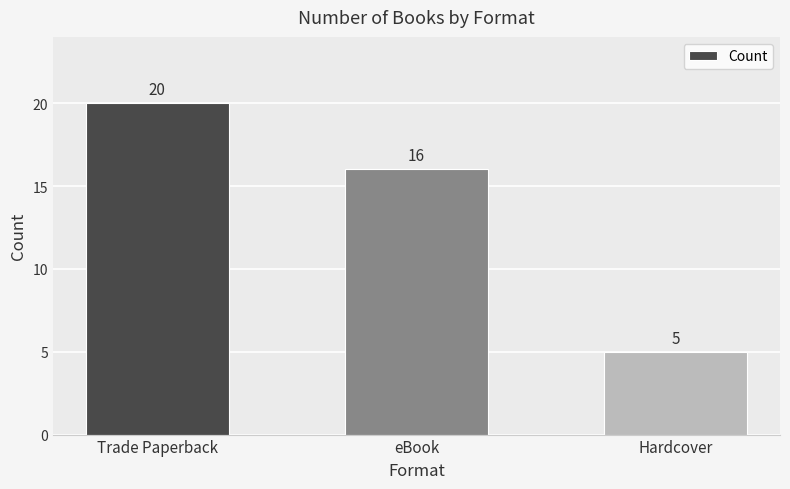

What value does the data have at eBook, to the nearest 5?

15